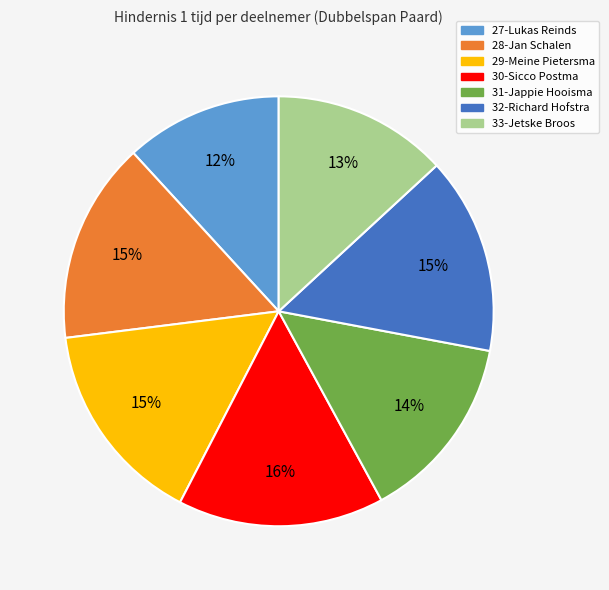

The 32-Richard slice represents 15% of the pie. True or false?

True